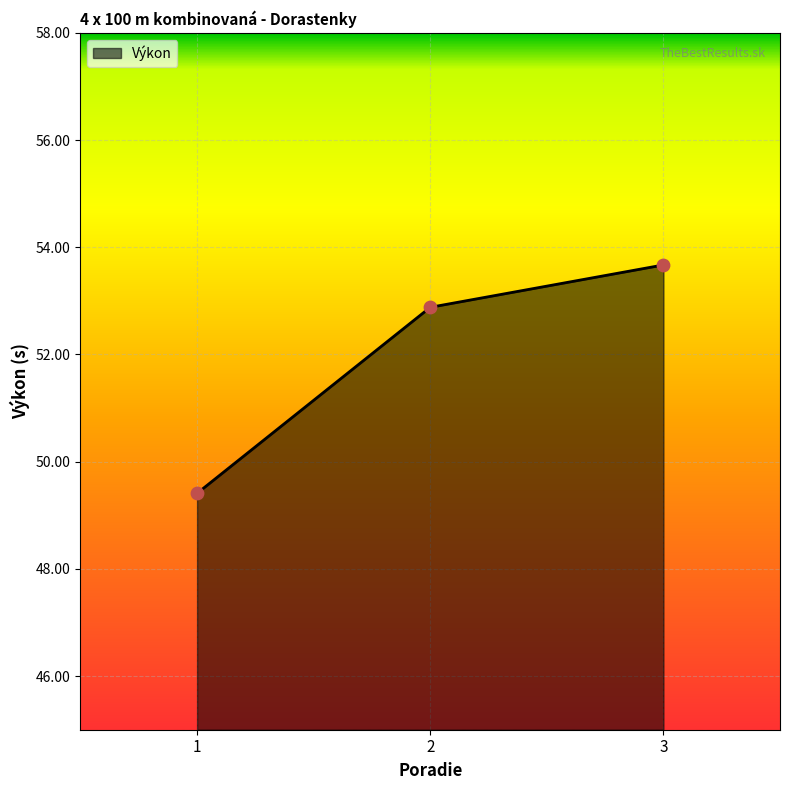

Which has a higher value, 2 or 3?

3